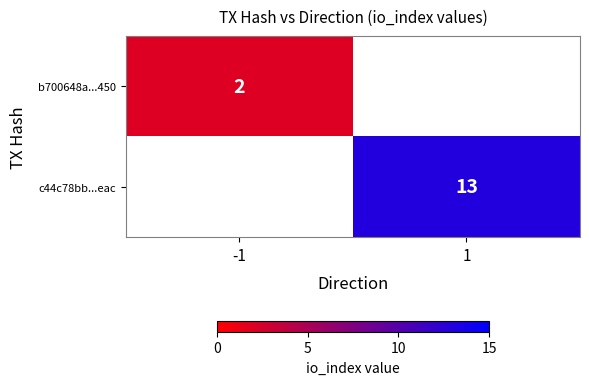

The b700648a...450 series shows 2 at -1. True or false?

True